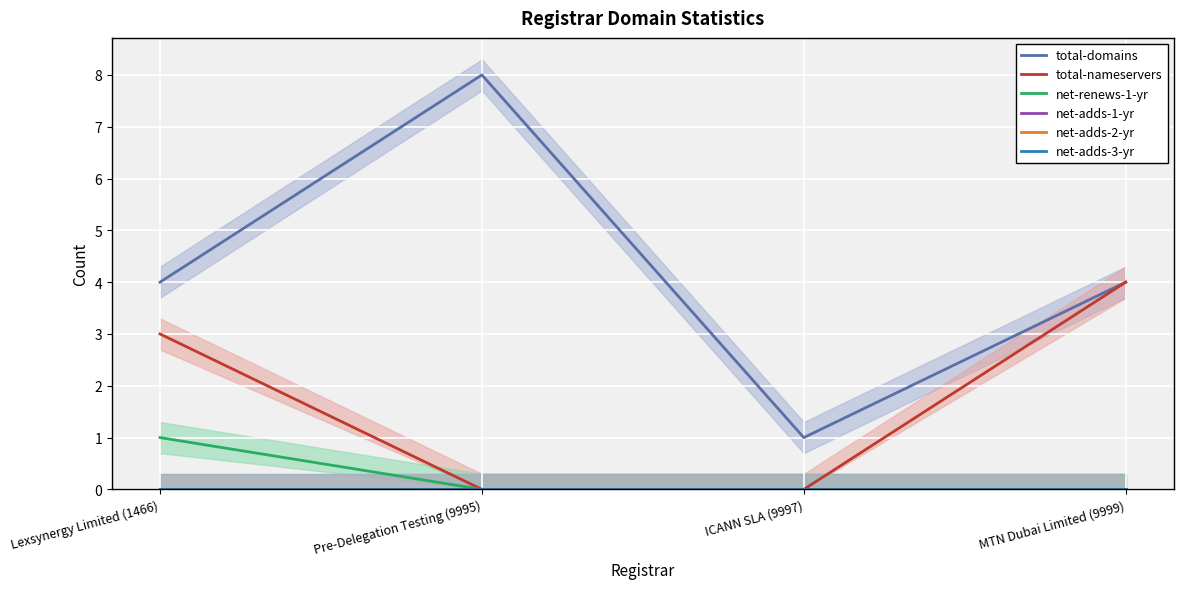

Which series changed the most between Lexsynergy Limited (1466) and Pre-Delegation Testing (9995)?

total-domains